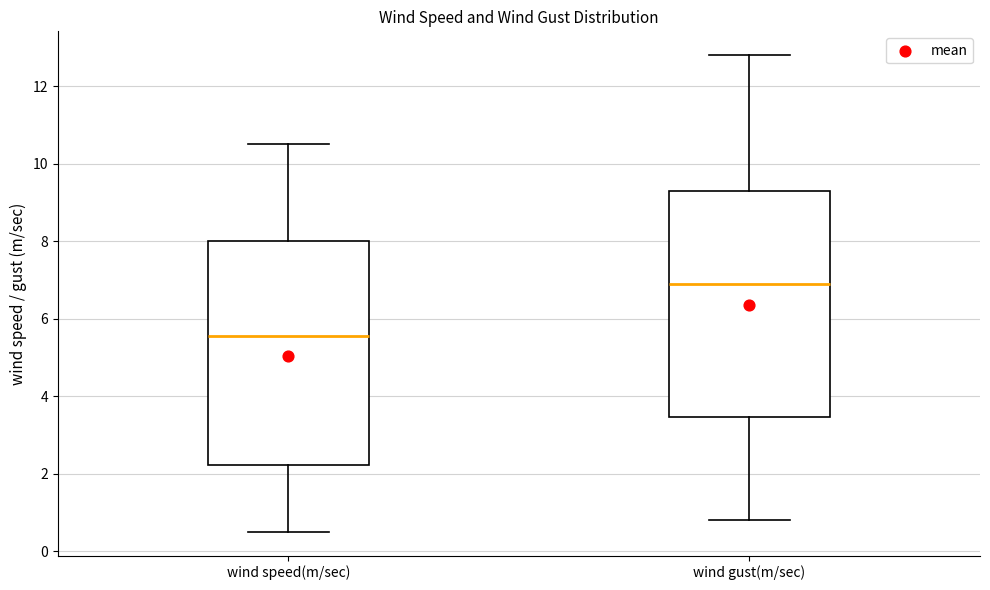

Which box's median line is the highest?

wind gust(m/sec)